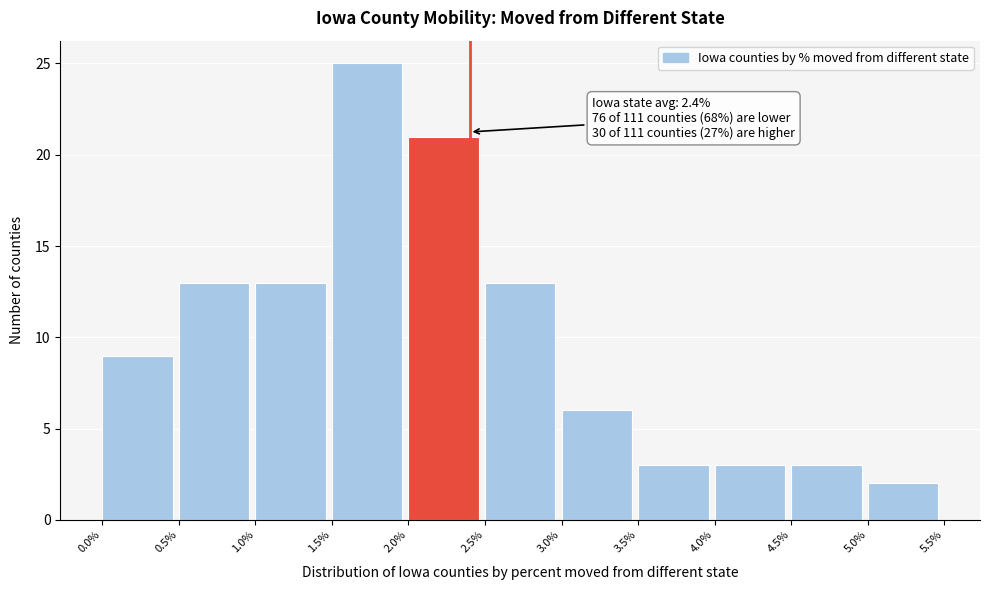

Which range on the x-axis has the tallest bar?

1.5% to 2.0%